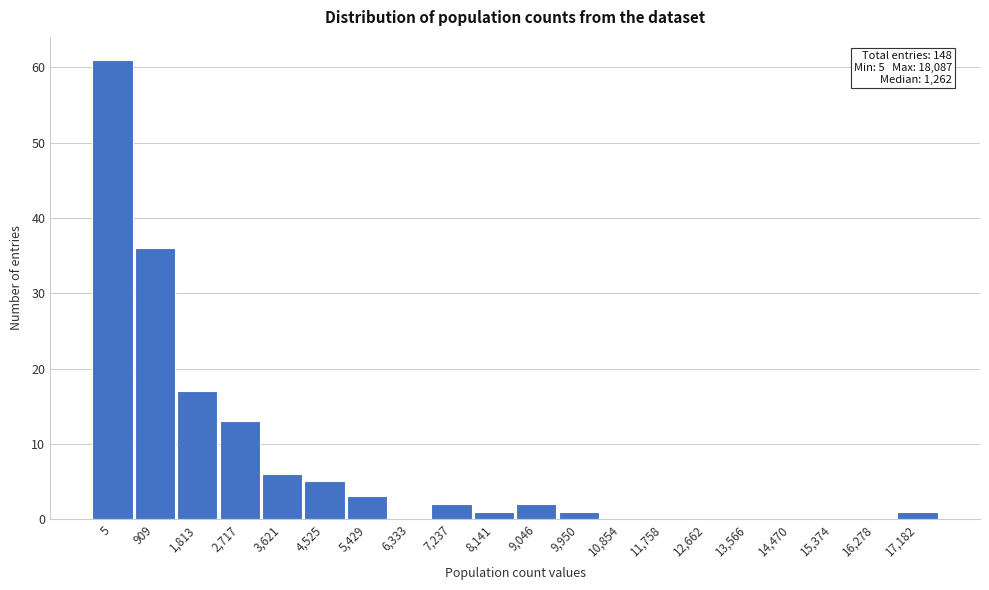

Reading left to right, what are all the values shown in this chart?

5=61	909=36	1,813=17	2,717=13	3,621=6	4,525=5	5,429=3	6,333=0	7,237=2	8,141=1	9,046=2	9,950=1	10,854=0	11,758=0	12,662=0	13,566=0	14,470=0	15,374=0	16,278=0	17,182=1